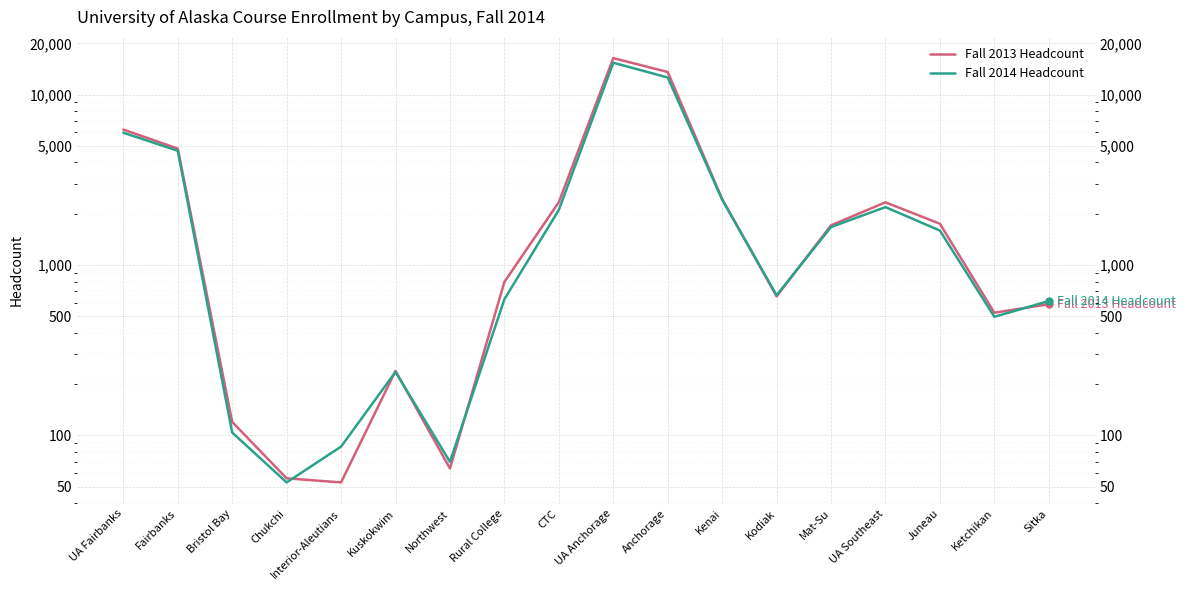

What is the value of the Fall 2013 Headcount point at the 17th from the left?

525